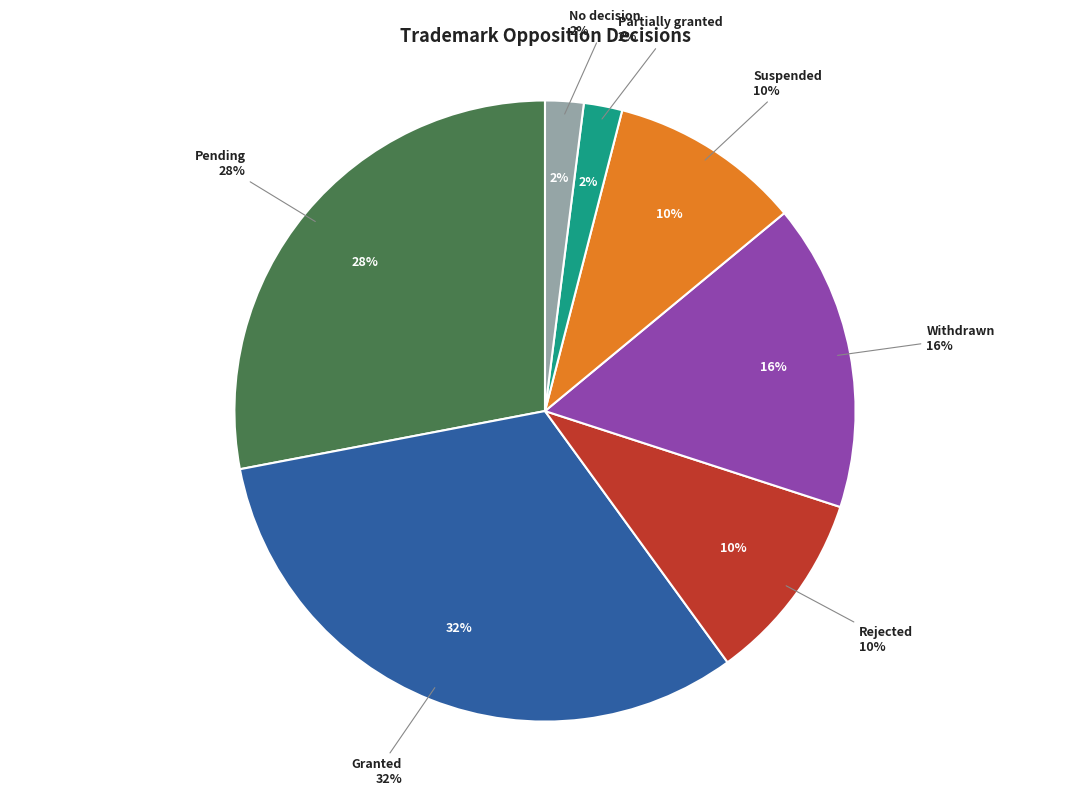

To the nearest percent, what is the combined percentage of No decision and Suspended?

12%